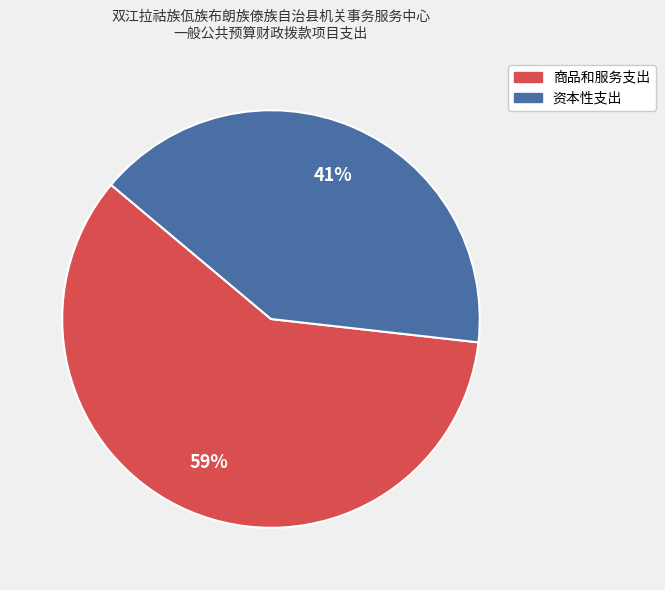

Do 资本性支出 and 商品和服务支出 together represent more than half of the pie?

Yes